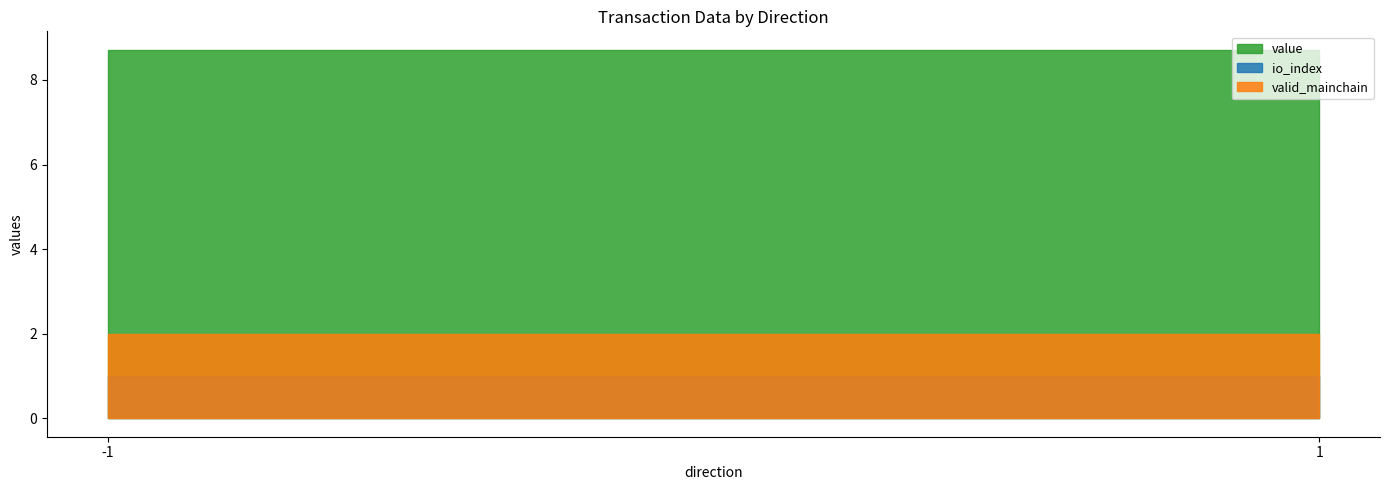

Which has a higher value, -1 or 1?

-1